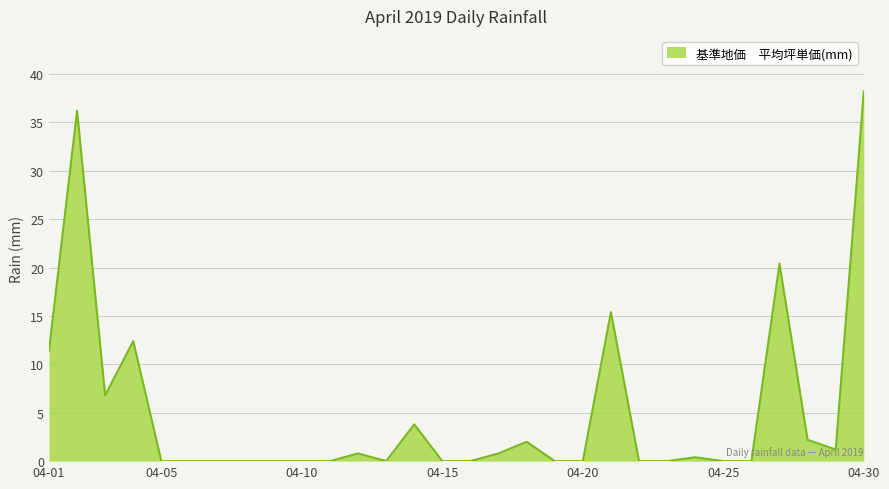

What is the maximum value shown in the chart?

38.2